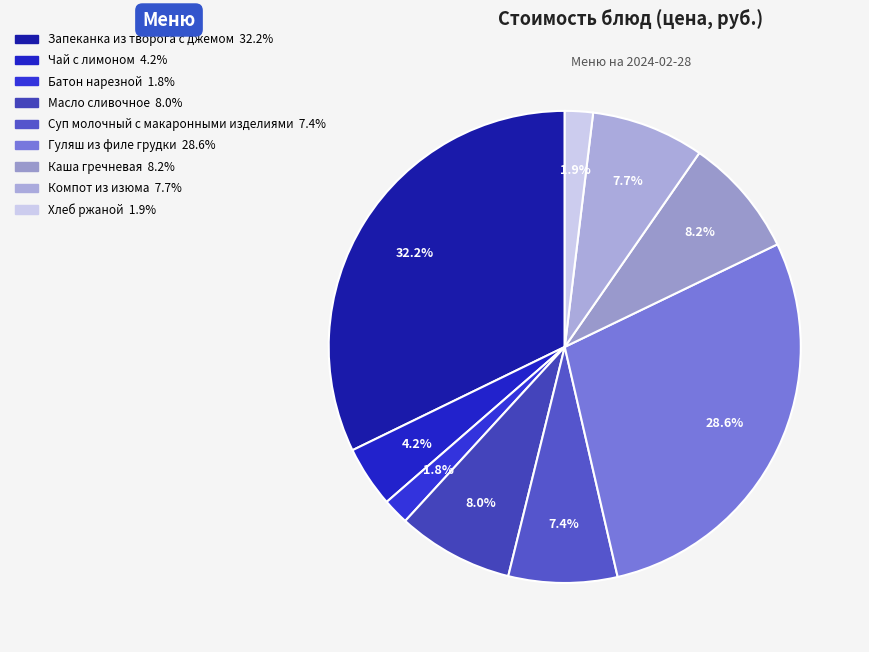

To the nearest percent, what portion does Масло сливочное represent?

8%